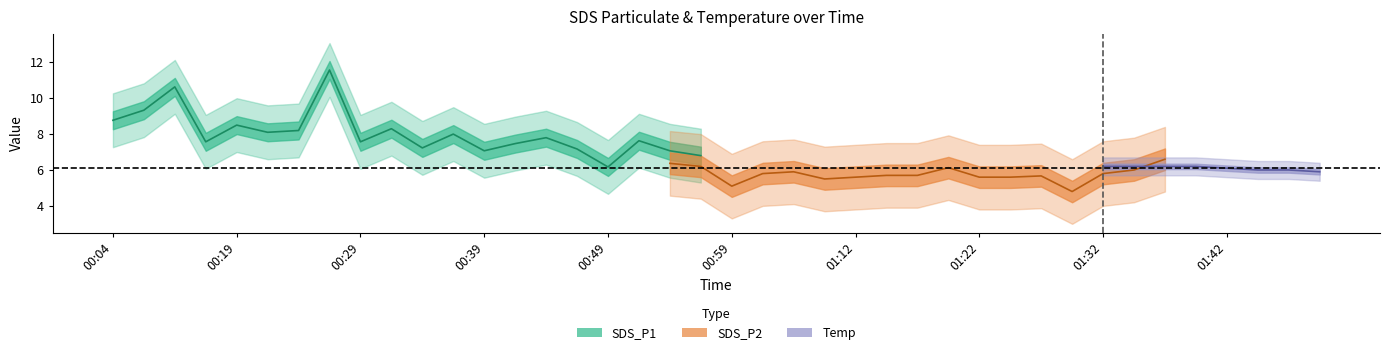

What are all the series names shown in the legend?

SDS_P1, SDS_P2, Temp